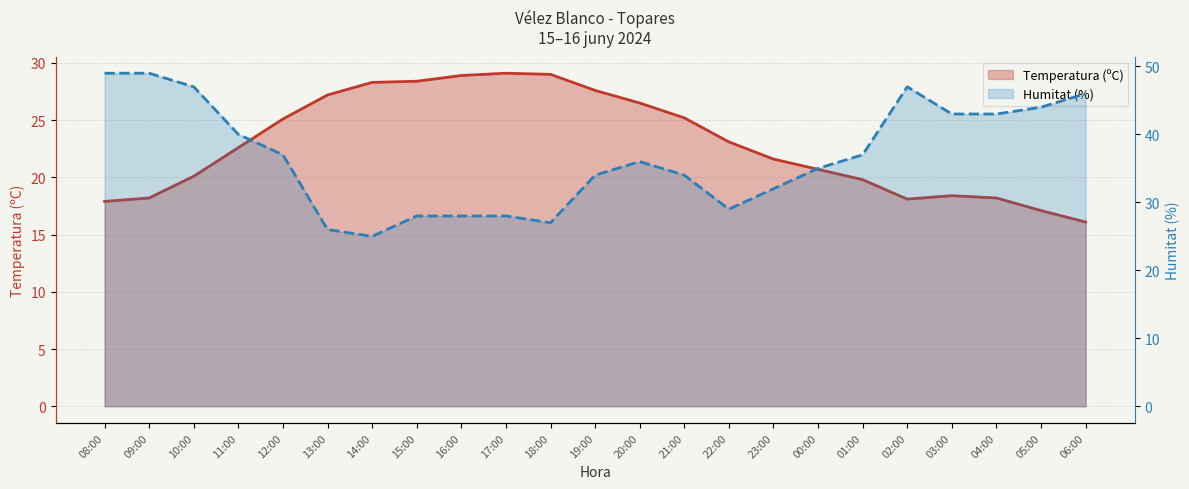

How many interior local peaks does the Temperatura (ºC) series have?

2